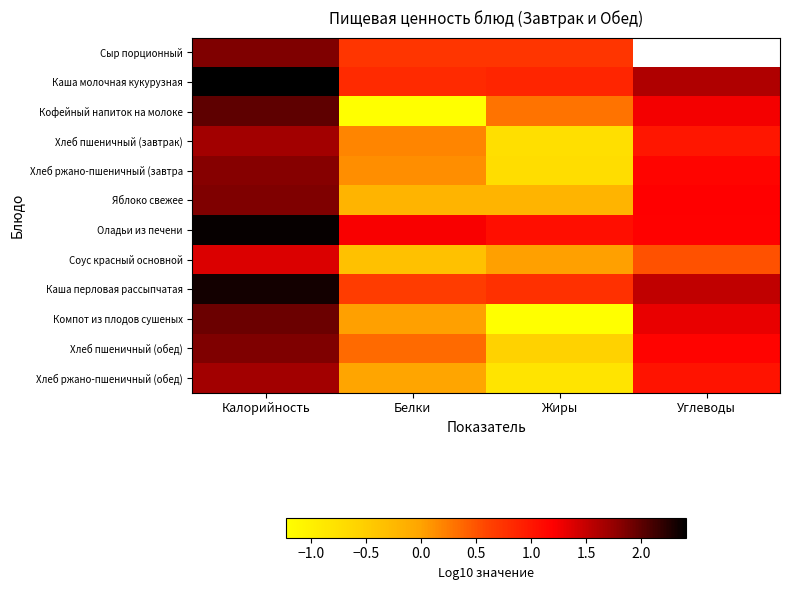

What is the difference between the Хлеб пшеничный (завтрак) values at Белки and Калорийность?

1.5